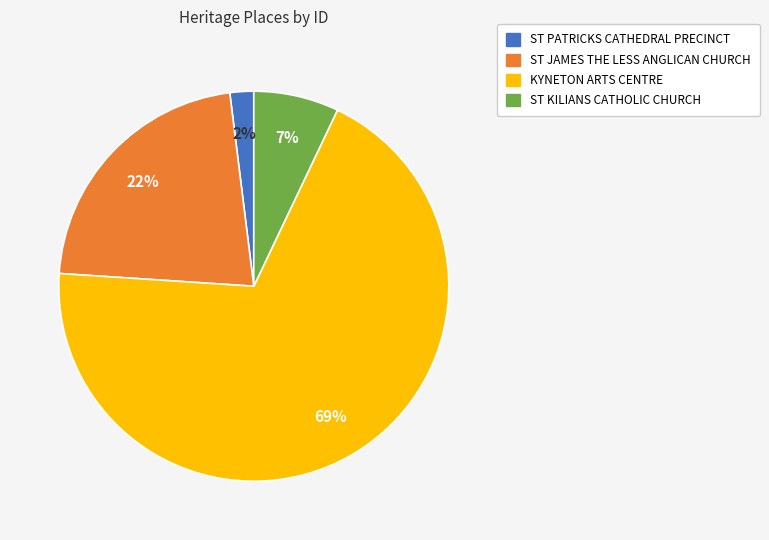

Does any single category account for the majority?

Yes